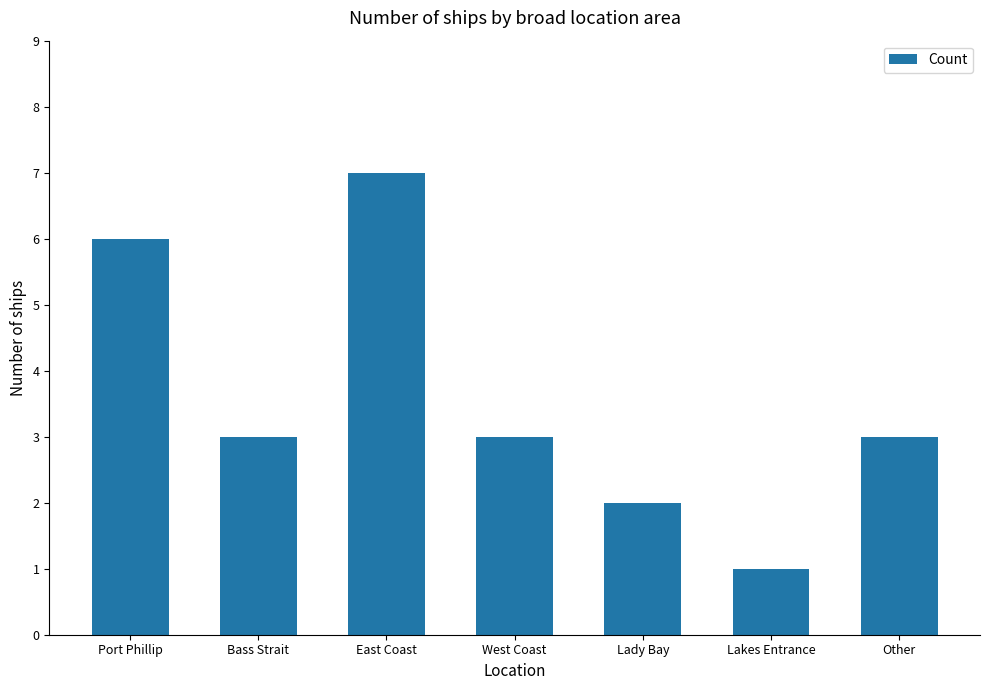

What is the label of the 2nd bar from the left?

Bass Strait